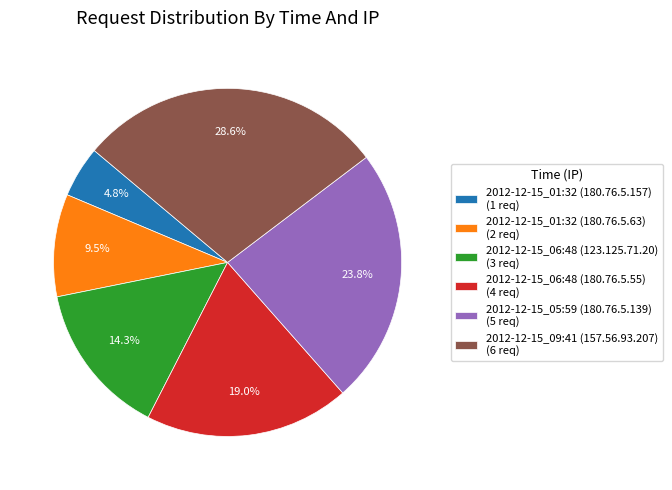

Is 2012-12-15_06:48 (123.125.71.20) the majority of the pie?

No